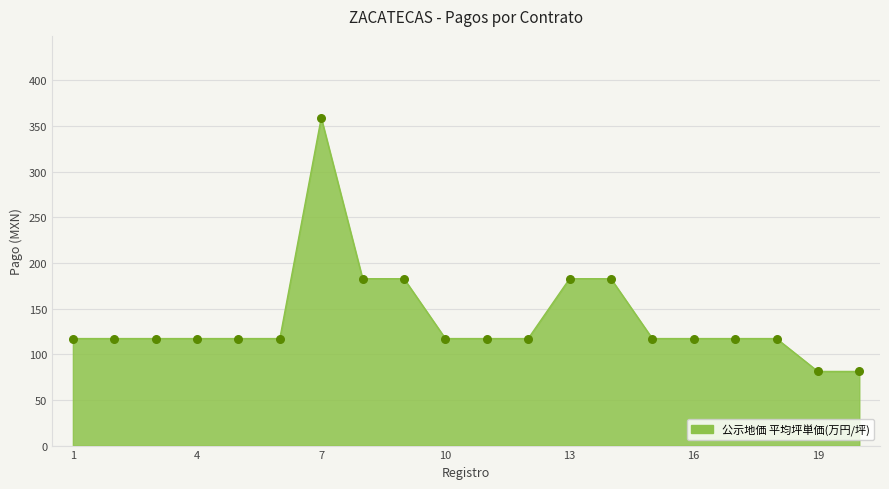

What is the difference between the maximum and minimum values?

277.9